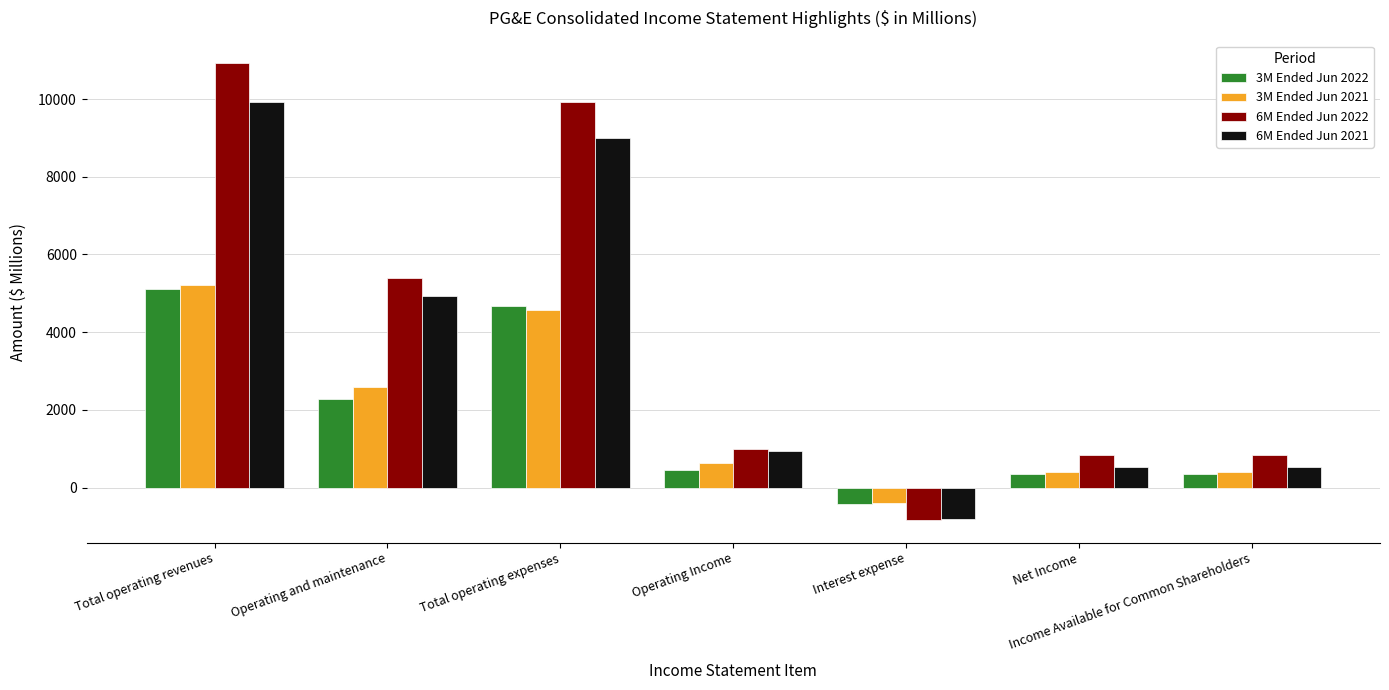

At which category is the sum across all series the highest?

Total operating revenues